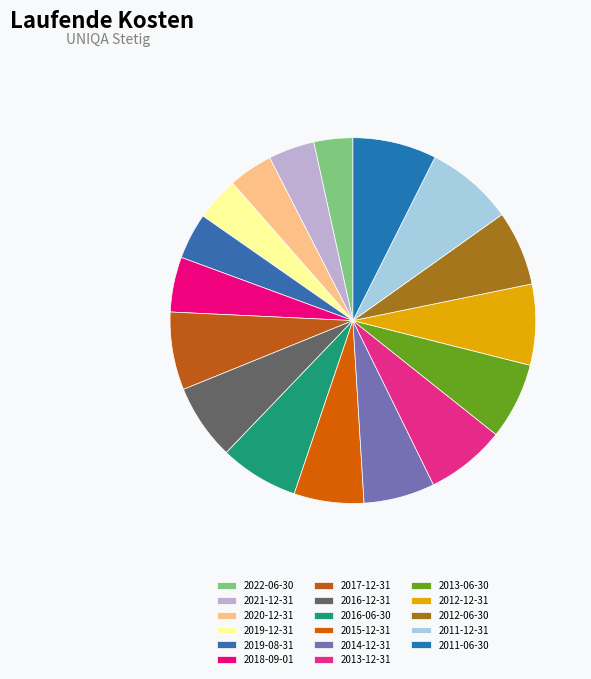

To the nearest percent, what is the average slice percentage?

6%